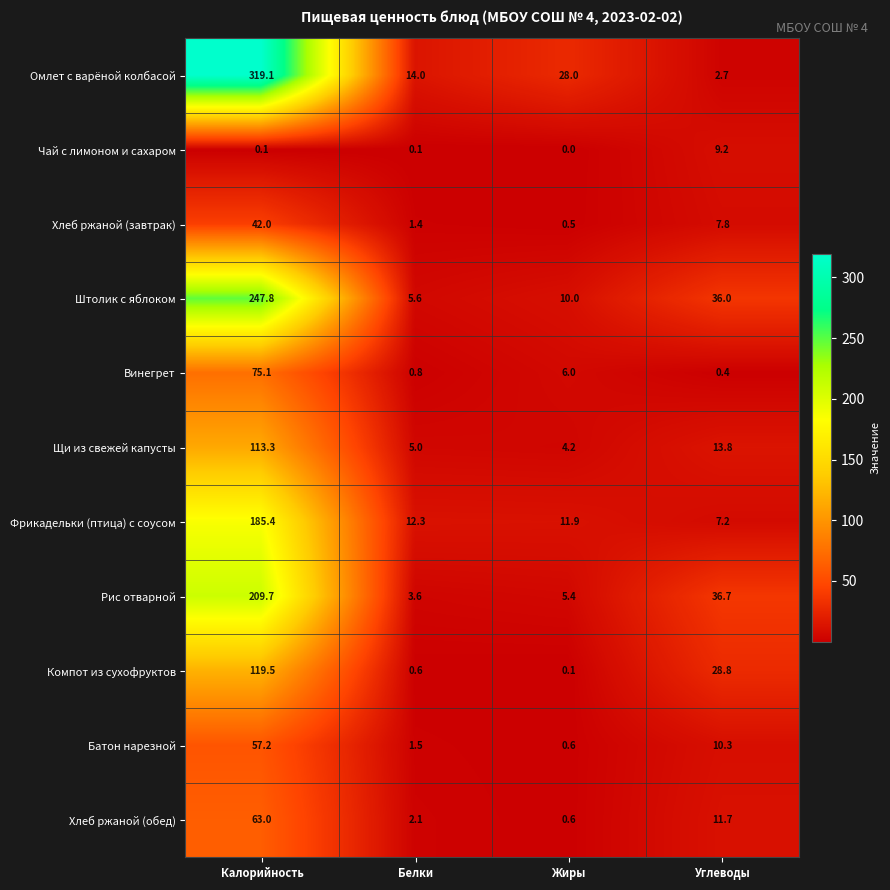

What is the sum of all Винегрет values?

82.3